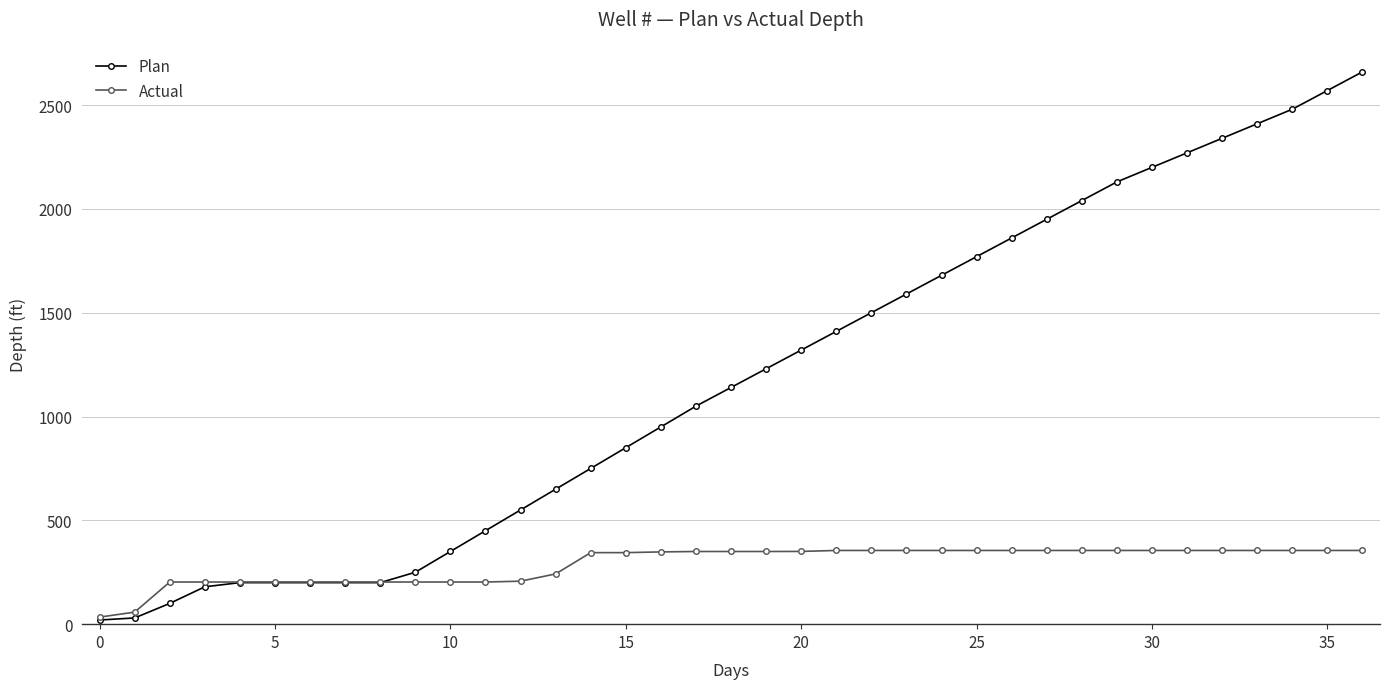

List the series in order of their peak value, lowest first.

Actual, Plan